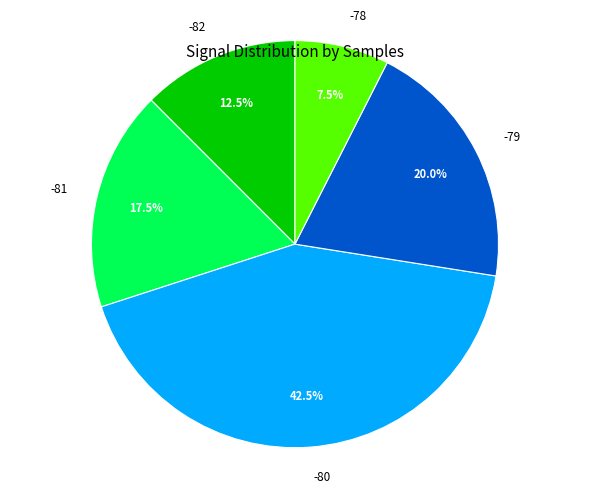

Which slice is the largest?

-80